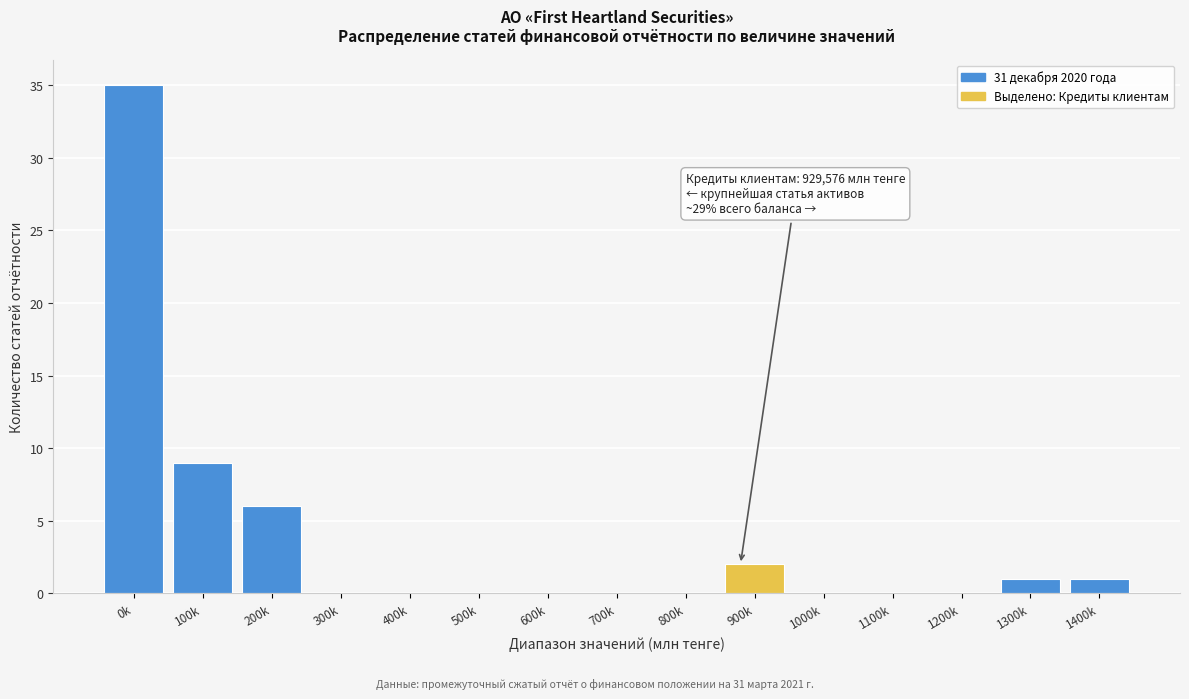

Reading left to right, list all the values displayed in this chart.

0k=35	100k=9	200k=6	300k=0	400k=0	500k=0	600k=0	700k=0	800k=0	900k=2	1000k=0	1100k=0	1200k=0	1300k=1	1400k=1